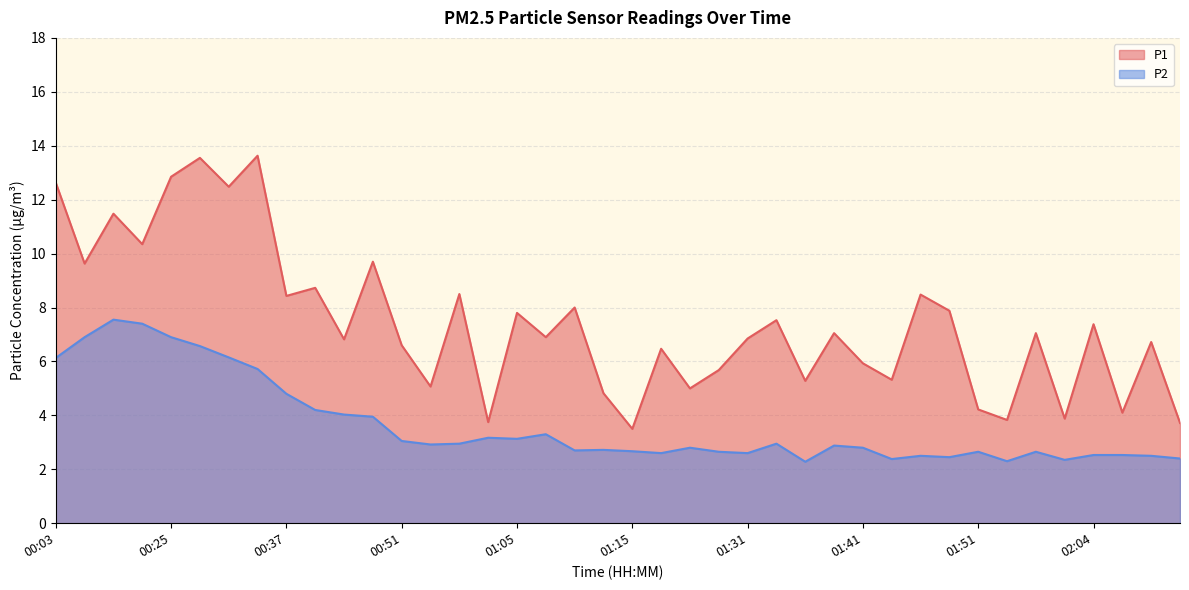

Is it true that P1 equals 4.0 at 00:03?

False